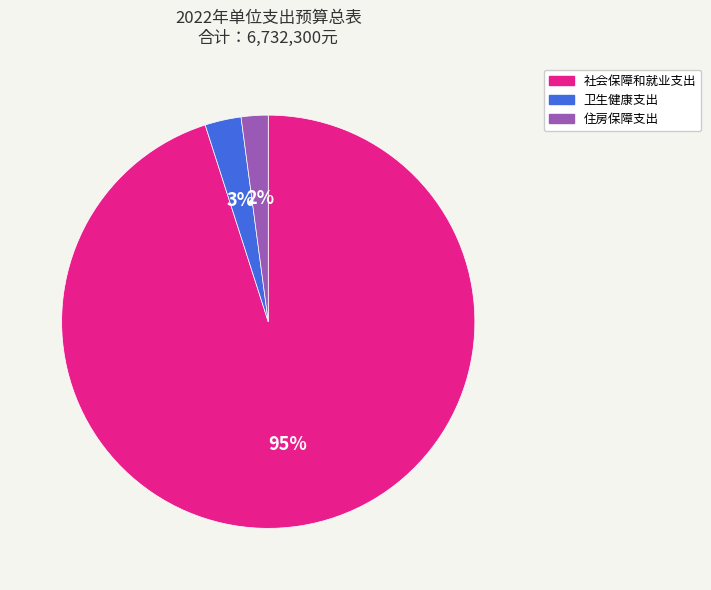

Is the sum of 住房保障支出 and 卫生健康支出 greater than half?

No